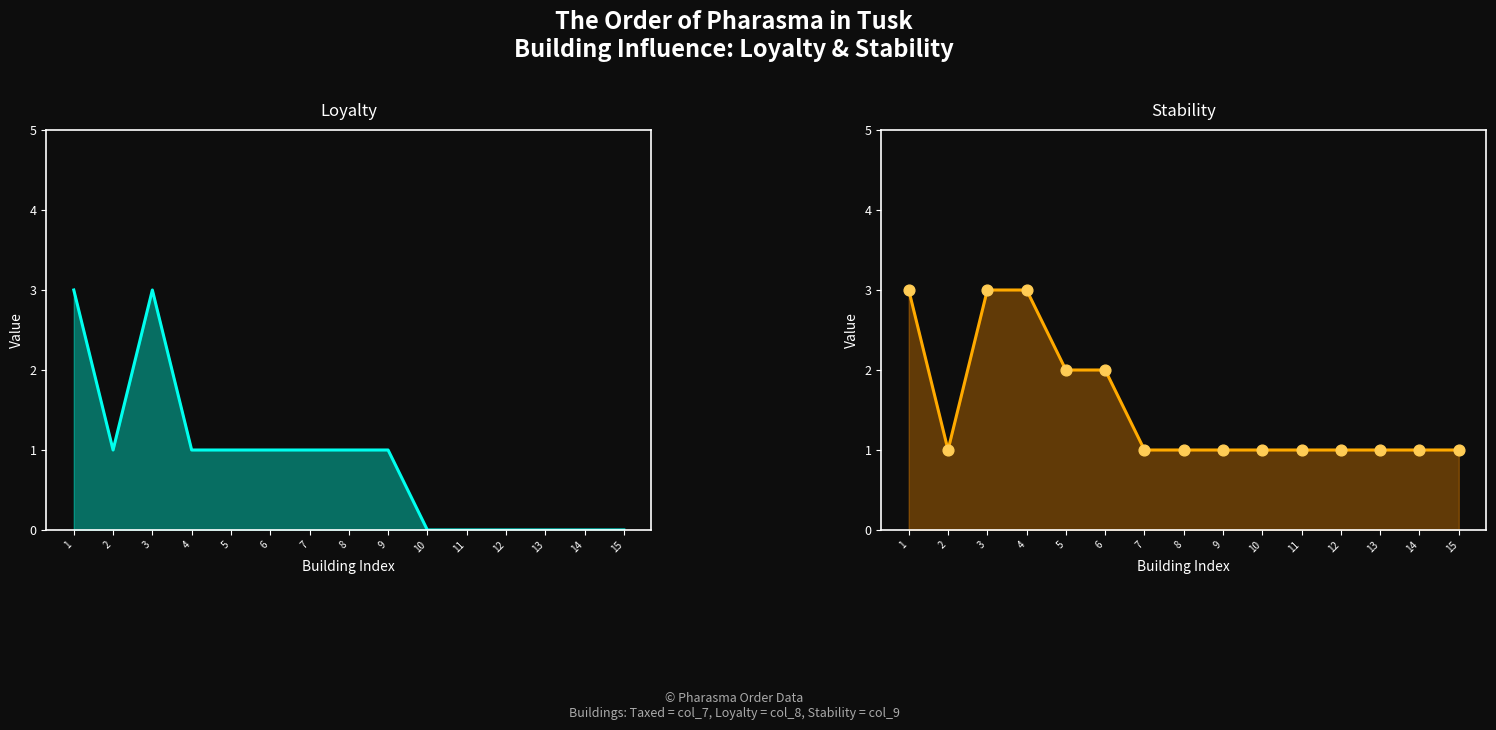

Which series has the widest spread of Y values?

Loyalty